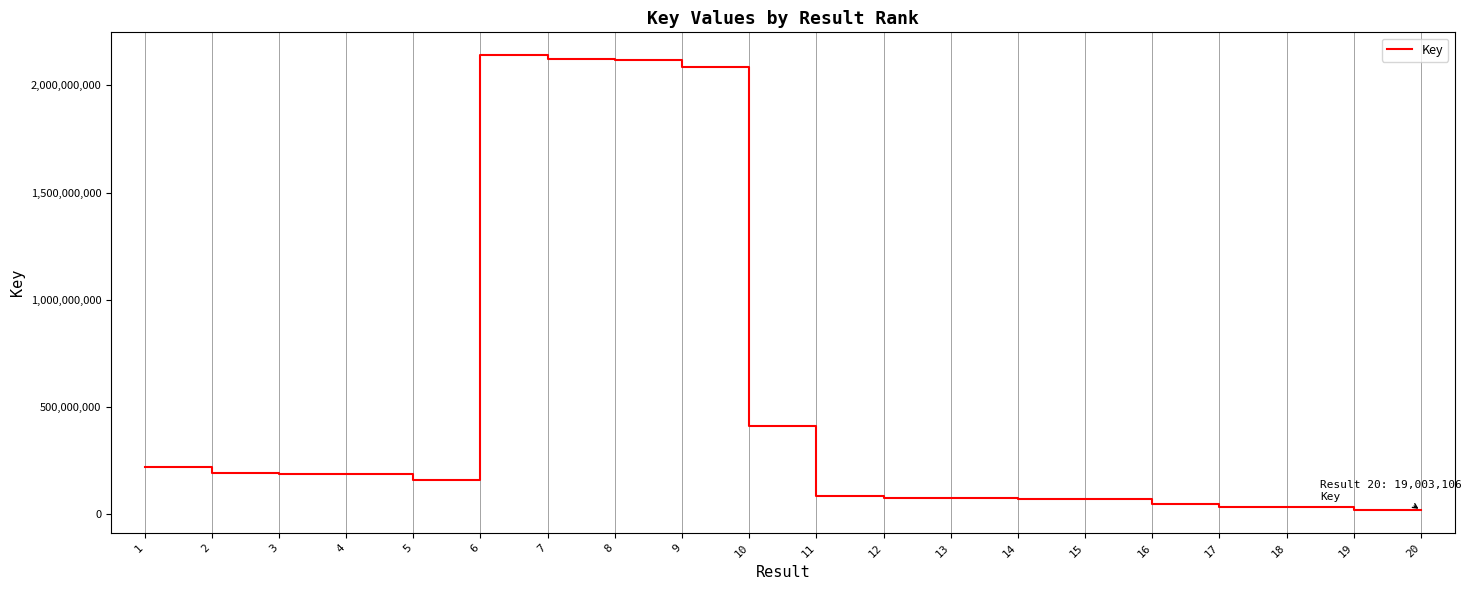

Approximately how many times larger is the value at 9 compared to 12?

27.2